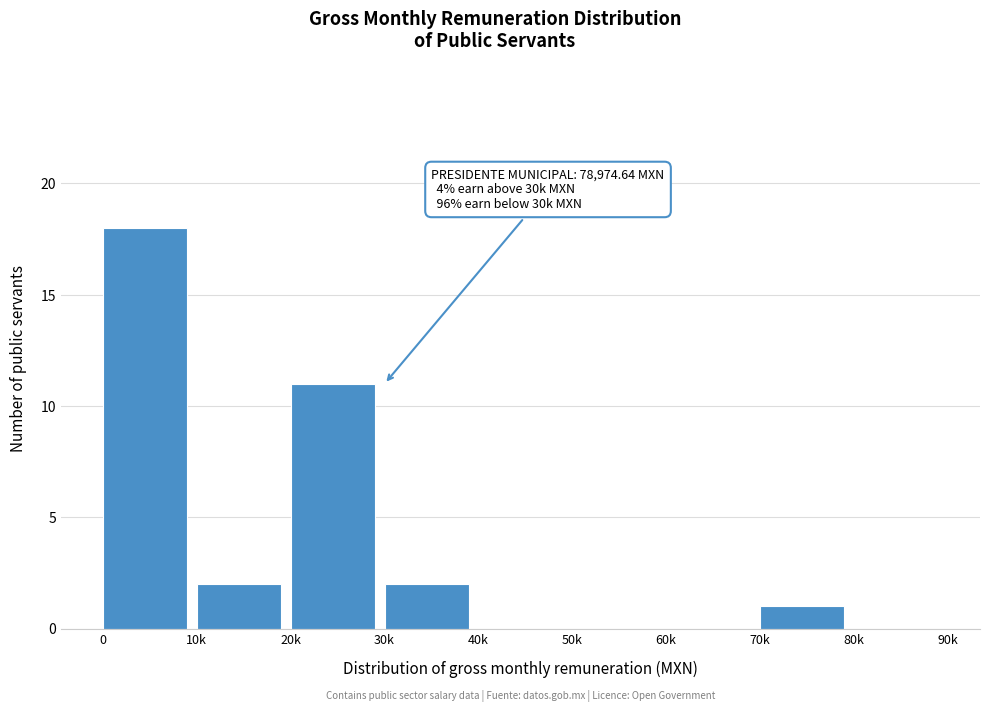

Reading left to right, transcribe all the data shown in this chart.

0=18	10k=2	20k=11	30k=2	40k=0	50k=0	60k=0	70k=1	80k=0